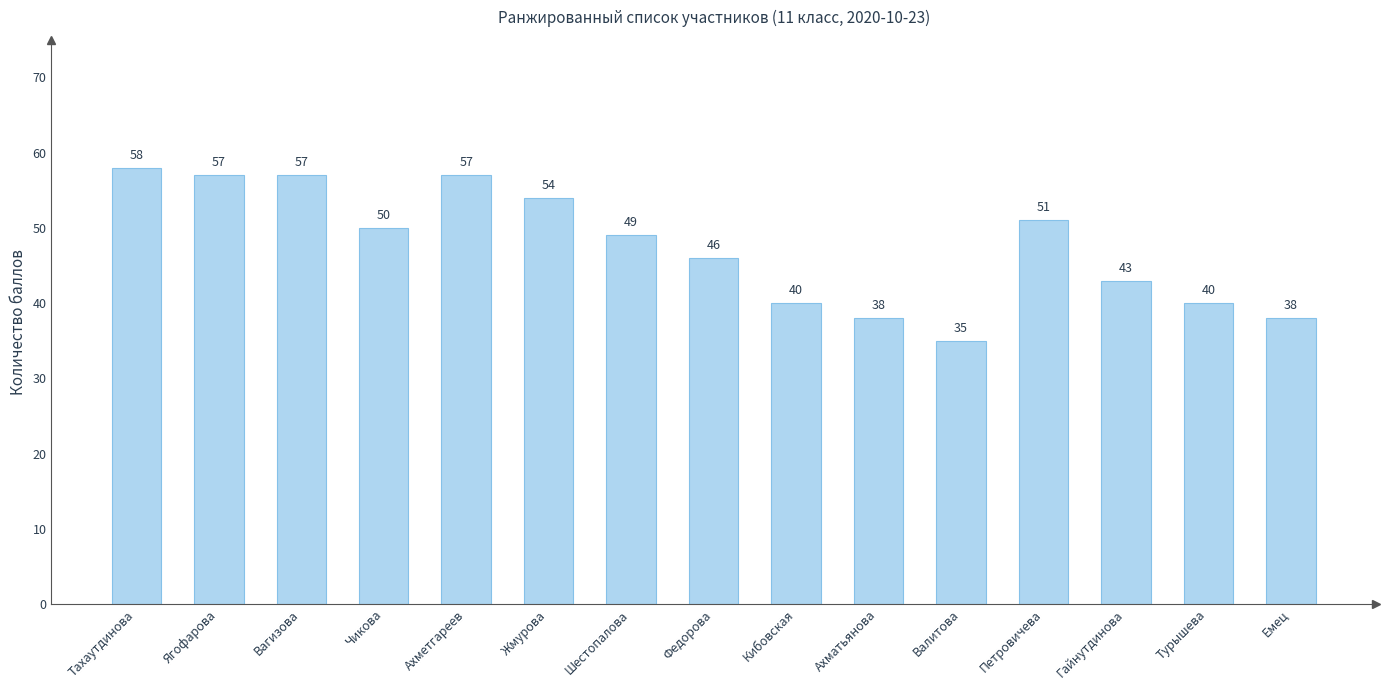

Where does the data first go above 49?

Тахаутдинова